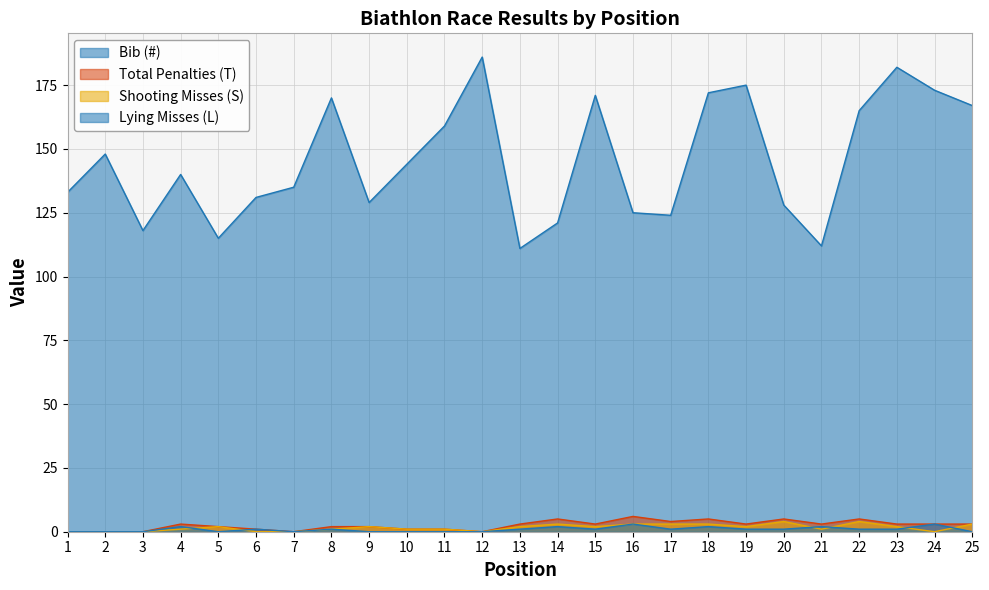

What is the difference between the Bib (#) values at 21 and 13?

1